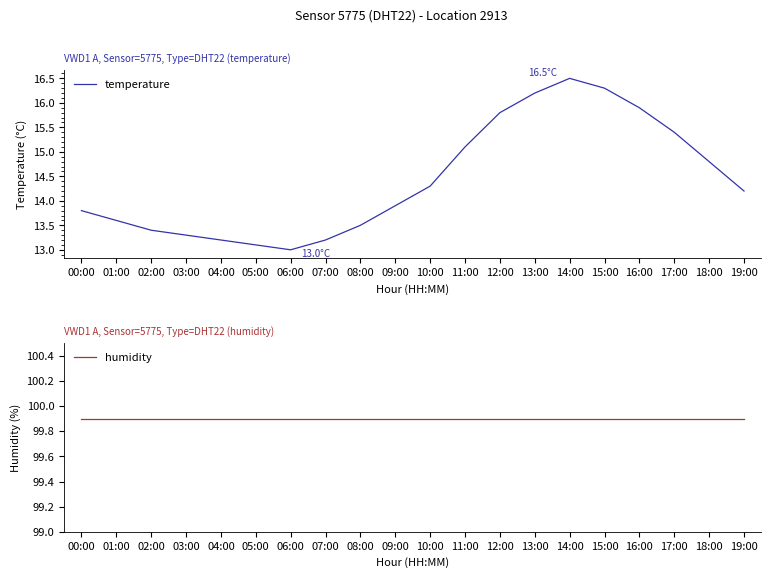

What is the label of the 8th point from the left?

07:00